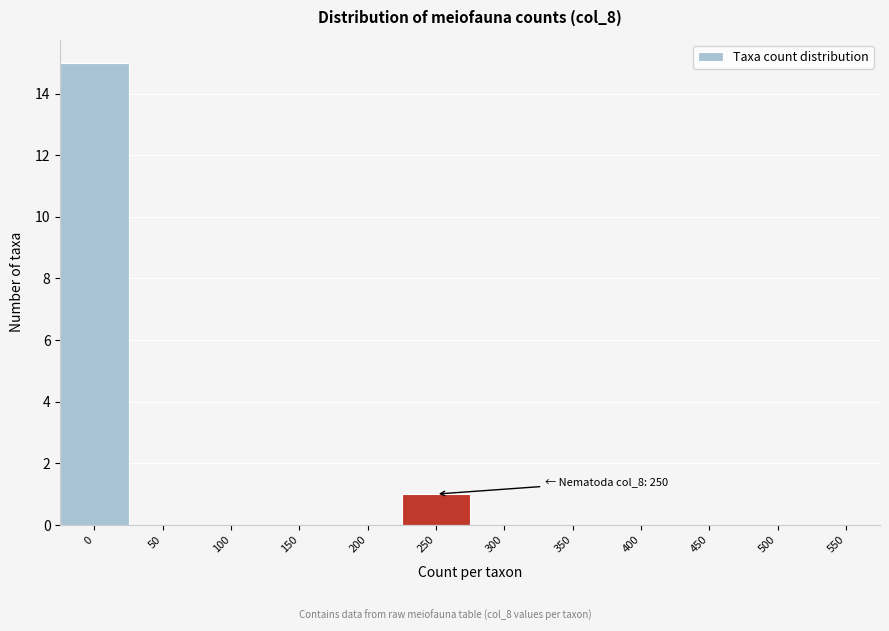

Reading left to right, extract all data points from this chart.

0=15	50=0	100=0	150=0	200=0	250=1	300=0	350=0	400=0	450=0	500=0	550=0